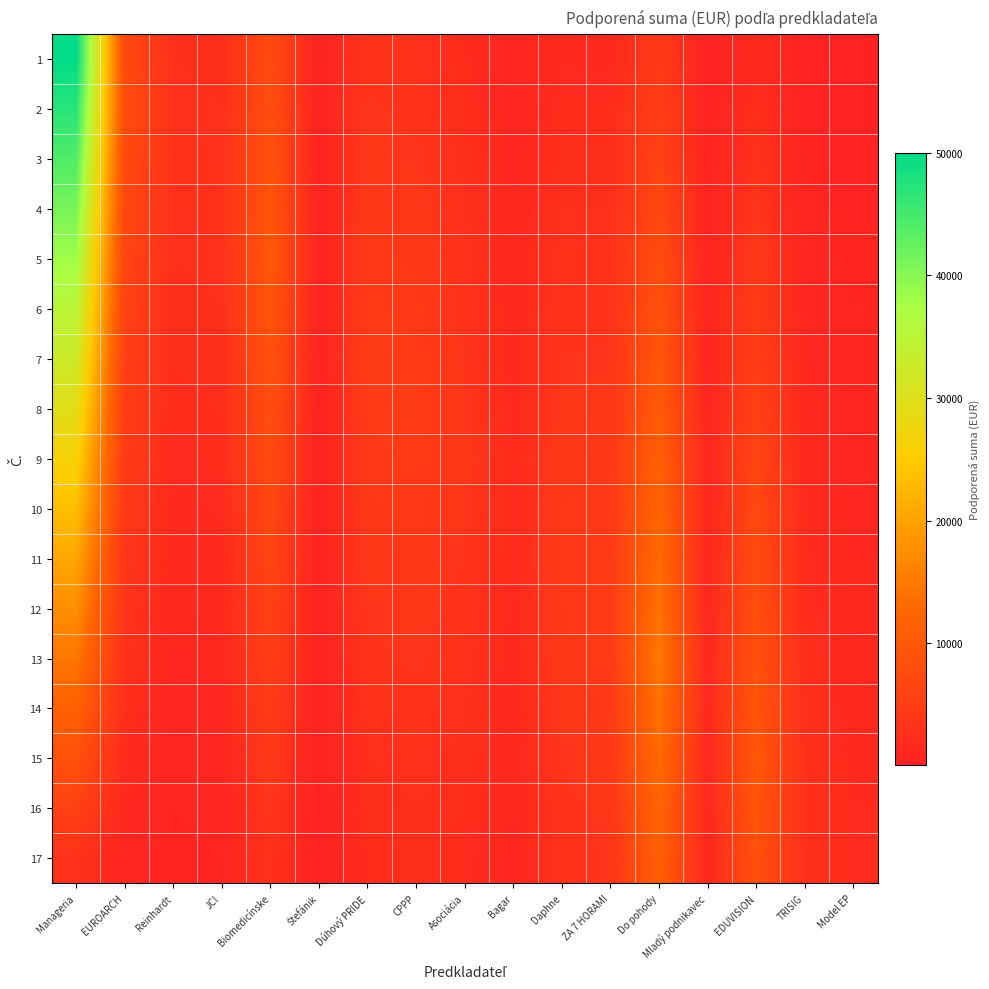

Which series has the widest spread of values?

1